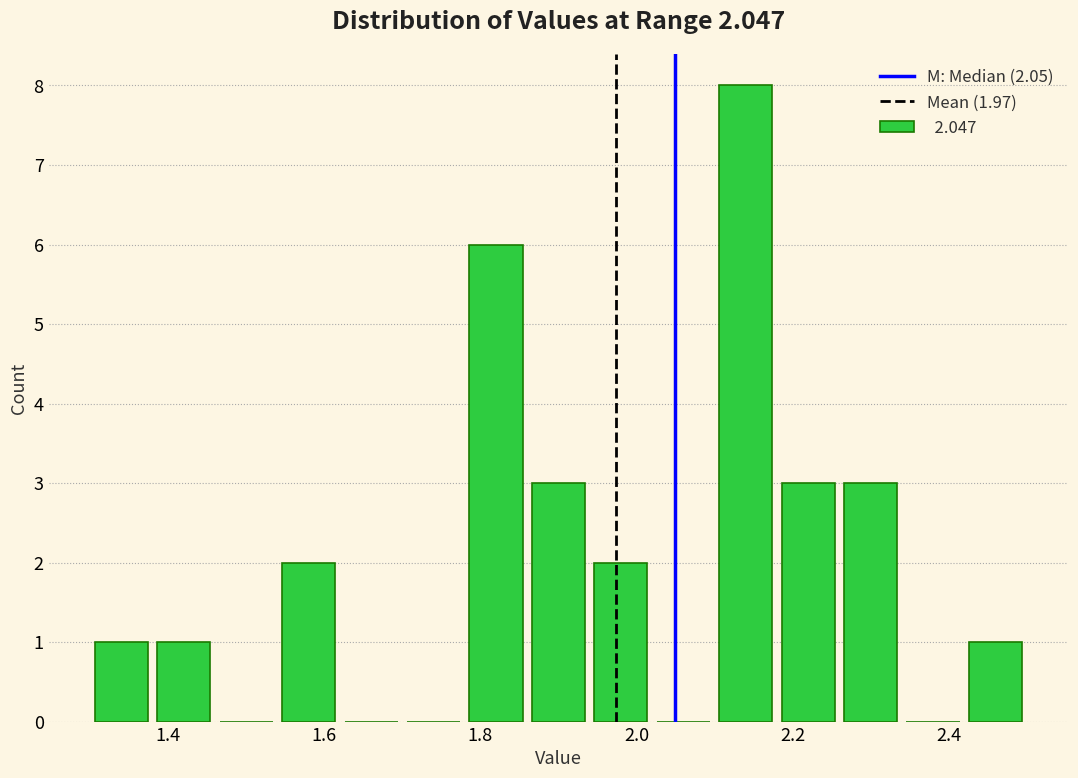

Which range on the x-axis has the tallest bar?

2.10 to 2.18